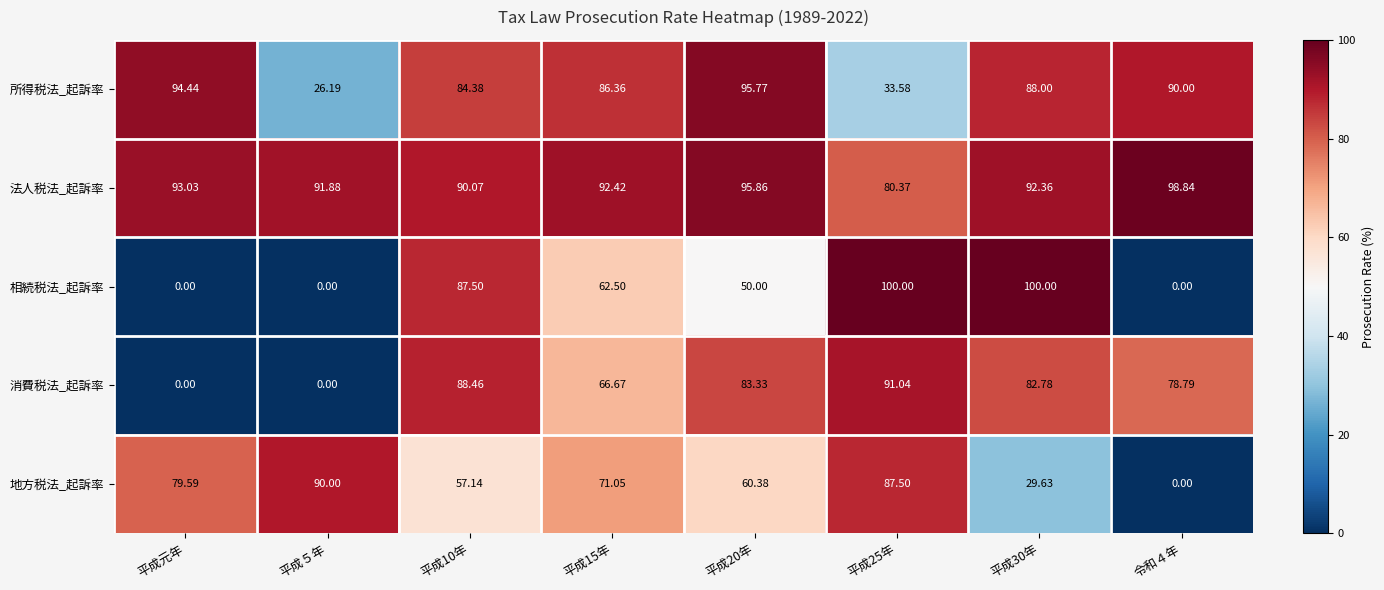

Which series has the largest total across all categories?

法人税法_起訴率